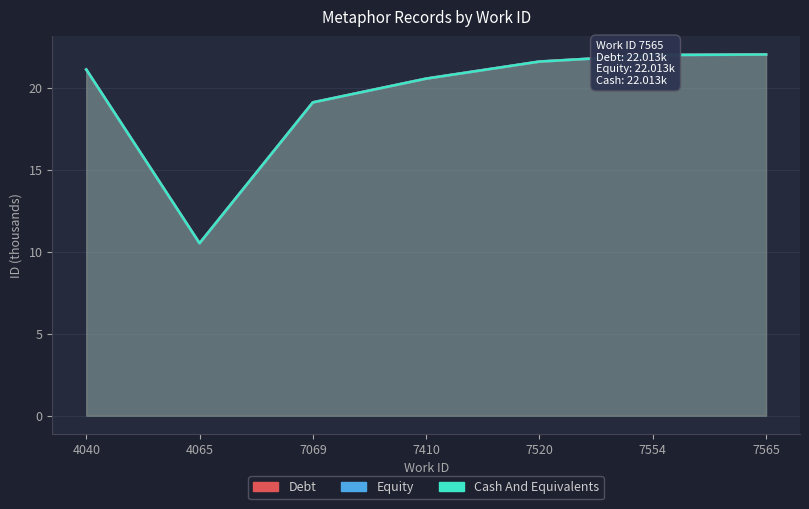

True or false: Cash And Equivalents and Debt intersect in this chart.

False